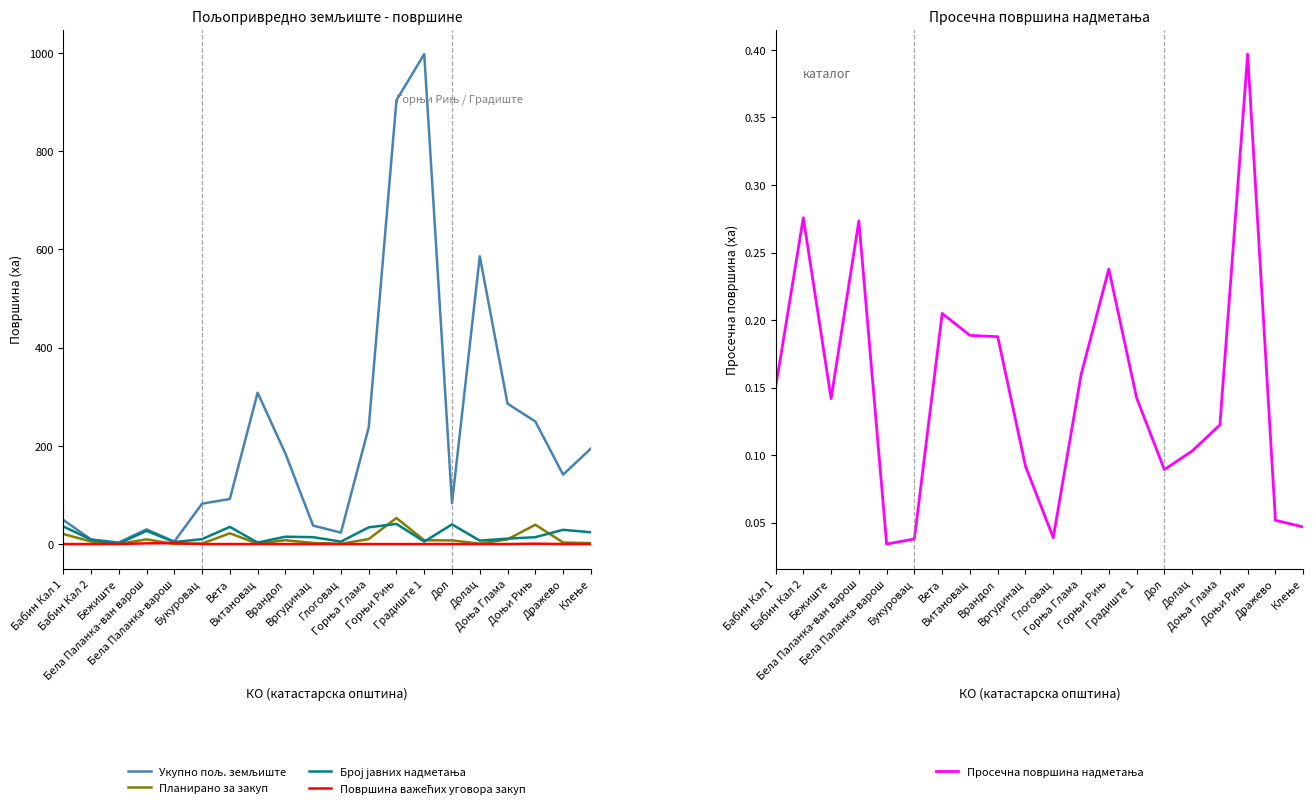

What is the greatest value displayed?

997.8